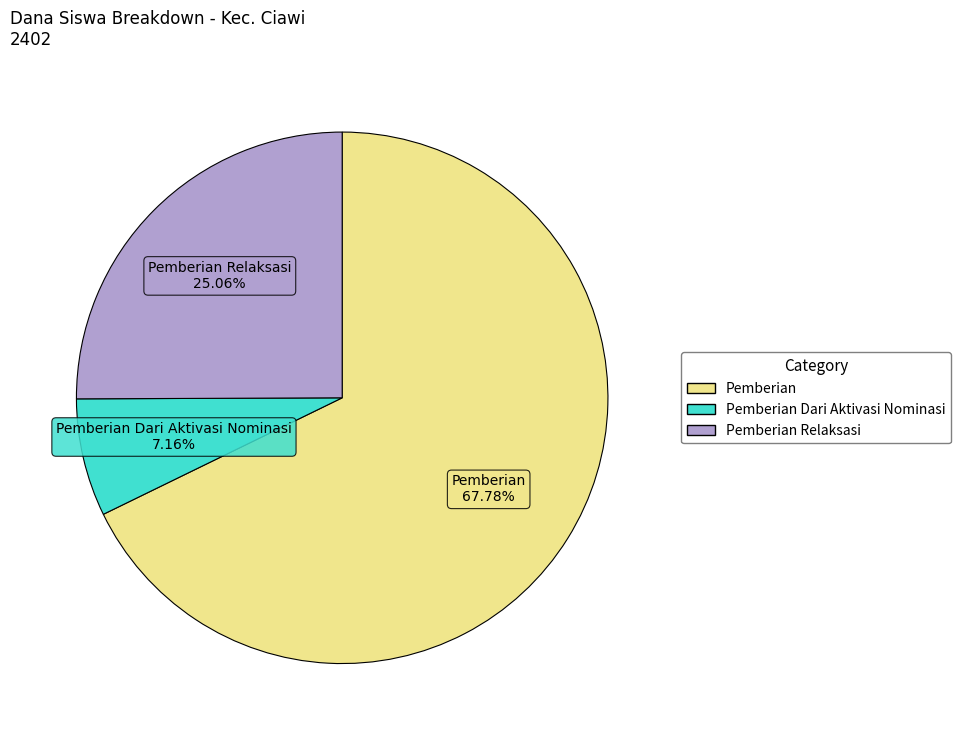

Is there any slice that represents more than half of the pie?

Yes